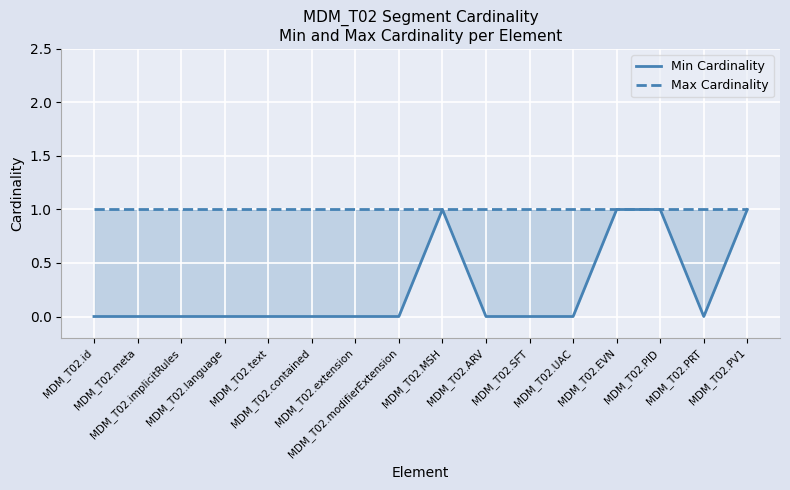

Rank the categories by Min Cardinality value from lowest to highest.

MDM_T02.id, MDM_T02.meta, MDM_T02.implicitRules, MDM_T02.language, MDM_T02.text, MDM_T02.contained, MDM_T02.extension, MDM_T02.modifierExtension, MDM_T02.ARV, MDM_T02.SFT, MDM_T02.UAC, MDM_T02.PRT, MDM_T02.MSH, MDM_T02.EVN, MDM_T02.PID, MDM_T02.PV1